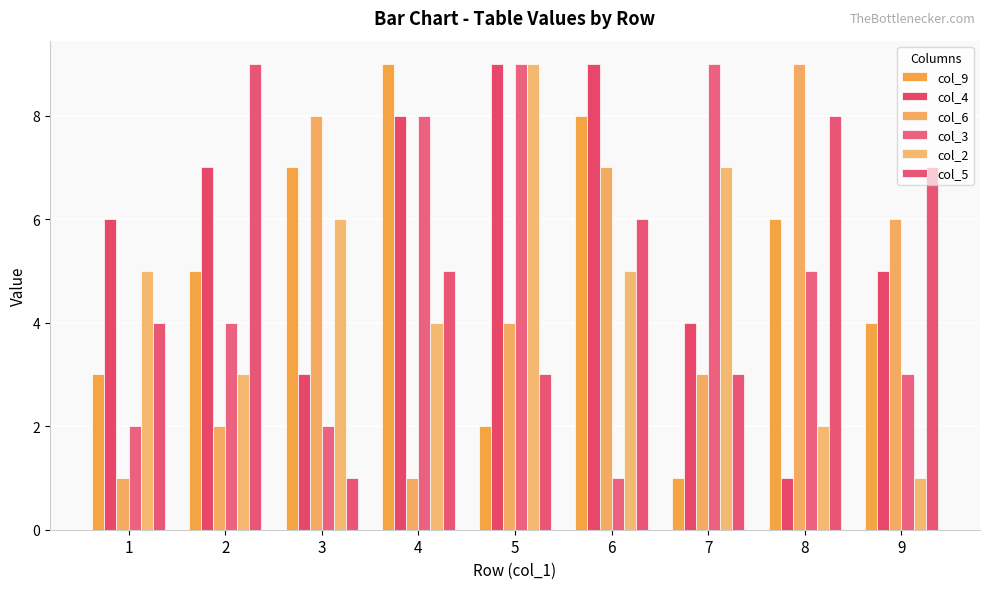

Reading left to right, what are all the values shown in this chart?

col_9: 1=3	2=5	3=7	4=9	5=2	6=8	7=1	8=6	9=4
col_4: 1=6	2=7	3=3	4=8	5=9	6=9	7=4	8=1	9=5
col_6: 1=1	2=2	3=8	4=1	5=4	6=7	7=3	8=9	9=6
col_3: 1=2	2=4	3=2	4=8	5=9	6=1	7=9	8=5	9=3
col_2: 1=5	2=3	3=6	4=4	5=9	6=5	7=7	8=2	9=1
col_5: 1=4	2=9	3=1	4=5	5=3	6=6	7=3	8=8	9=7